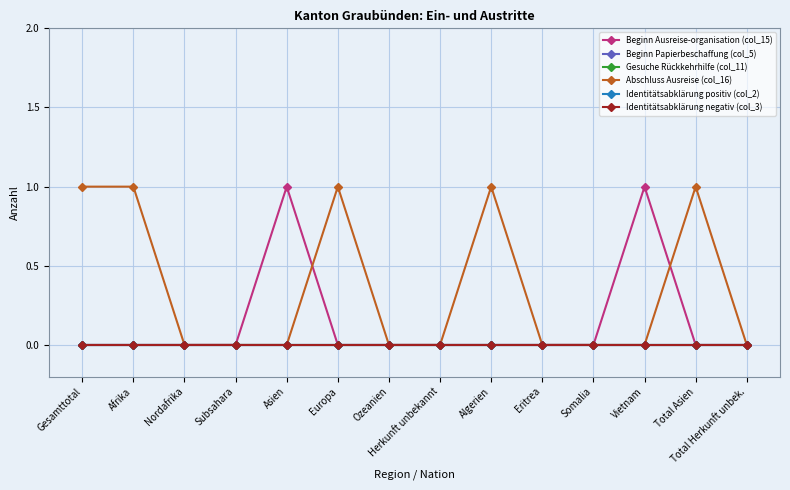

Where is Beginn Ausreise-organisation (col_15) nearest to the value 0?

Gesamttotal